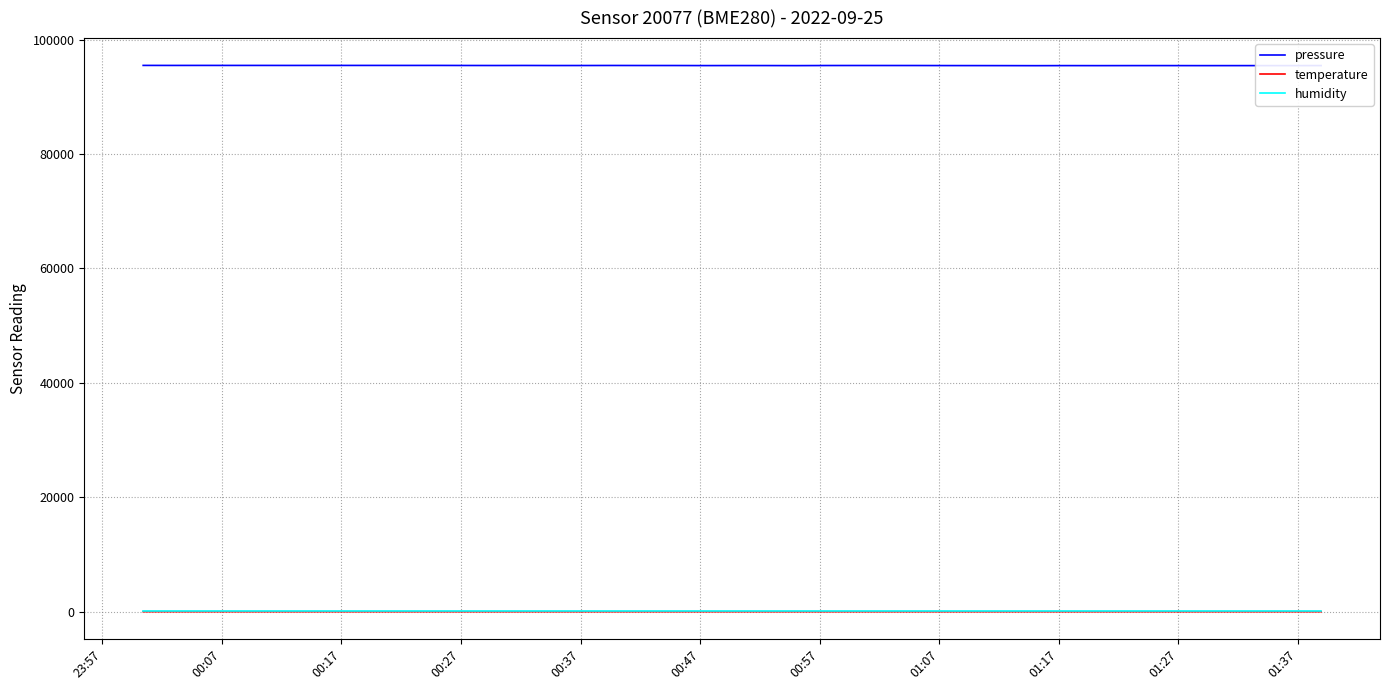

Which series has the largest total across all categories?

pressure